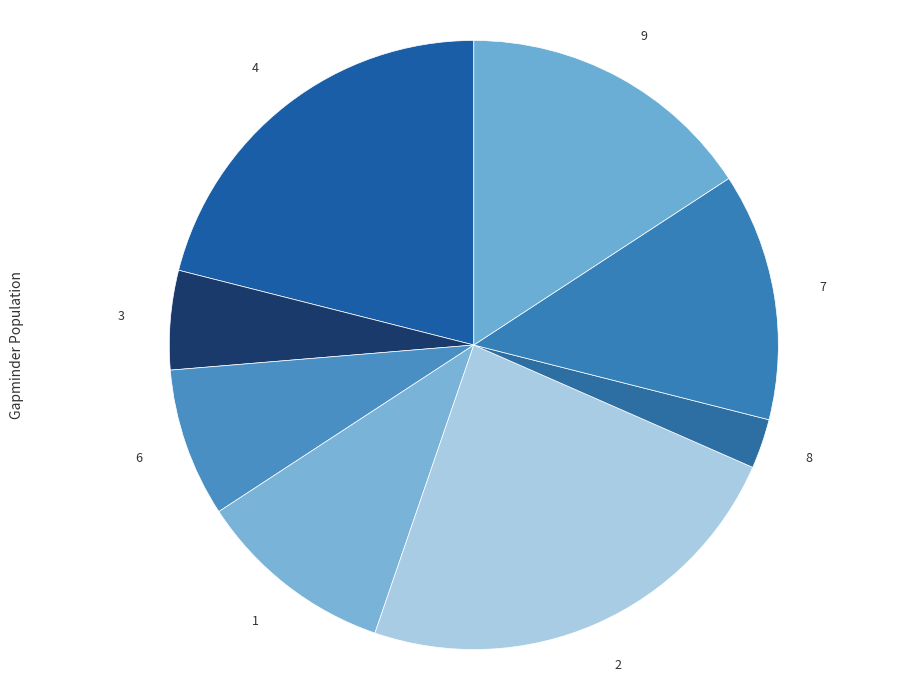

How many slices are in this pie chart?

8